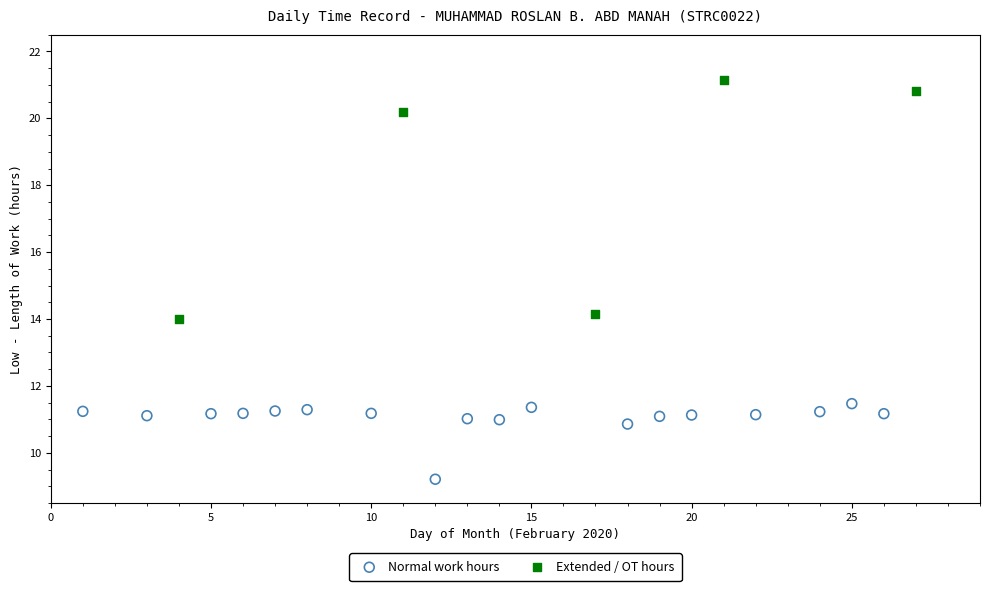

Which series has the largest Y range (max minus min)?

Extended / OT hours